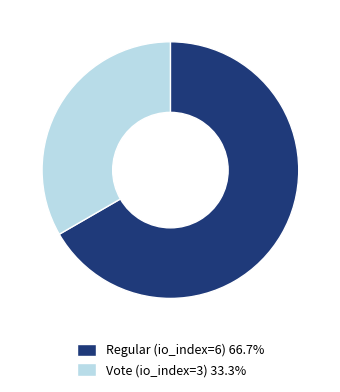

Do Vote (io_index=3) and Regular (io_index=6) together represent more than half of the pie?

Yes